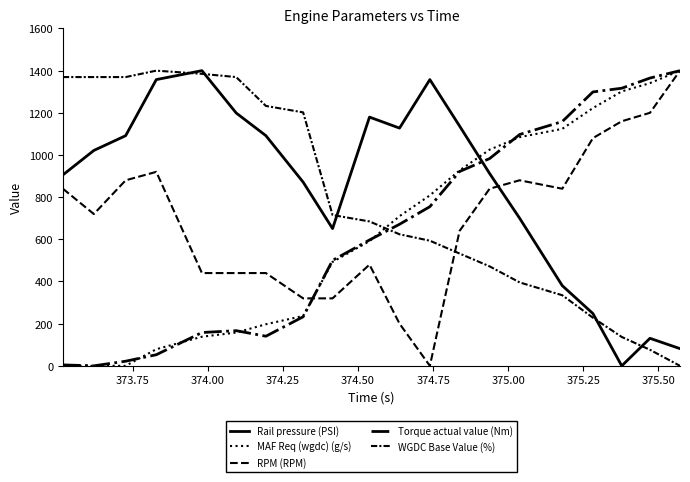

Is this an area chart (filled region under the line)?

No